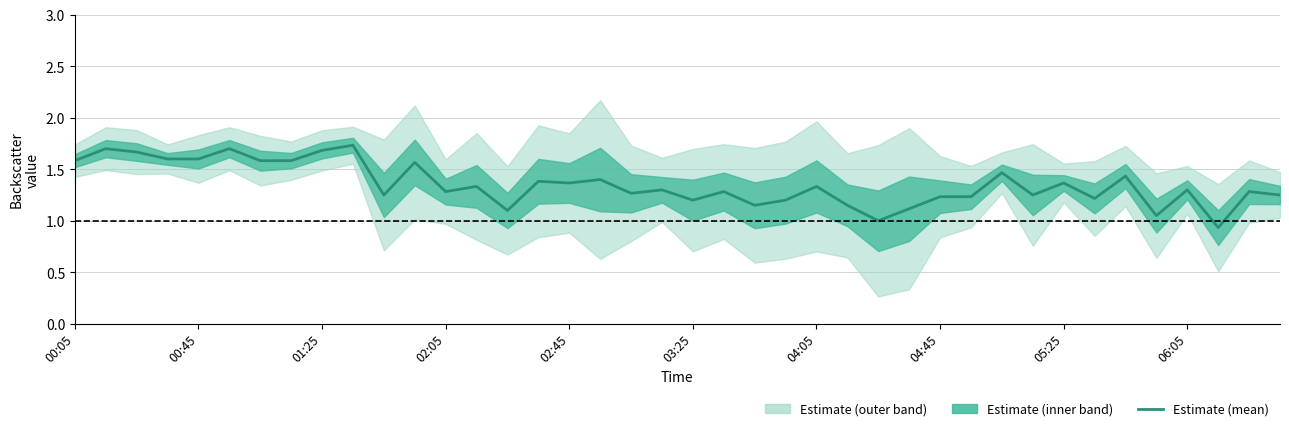

Is this an area chart (filled region under the line)?

No